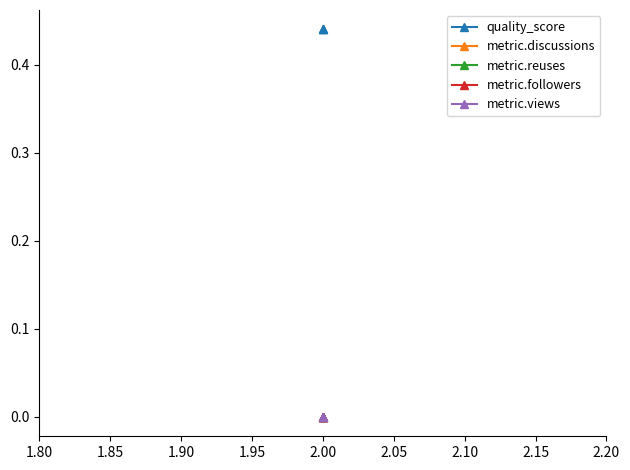

Which has a higher value, 2.00 or 2.00?

2.00